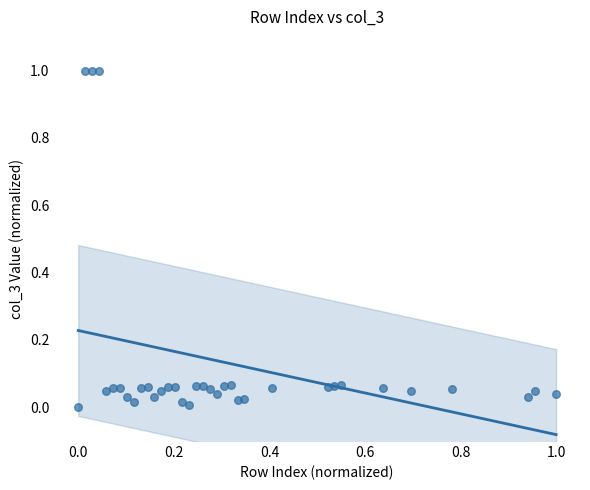

What is the range of Y values (max minus min)?

1.0